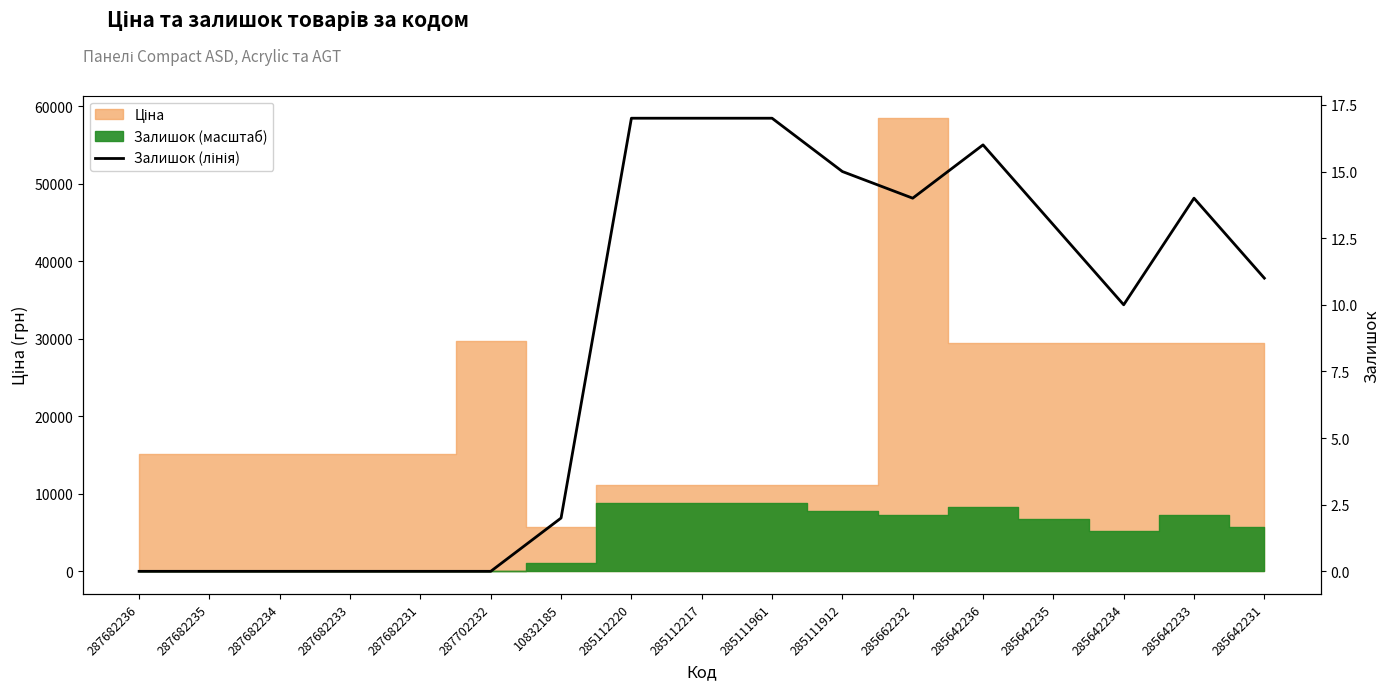

At which label is the value closest to 8?

285642234